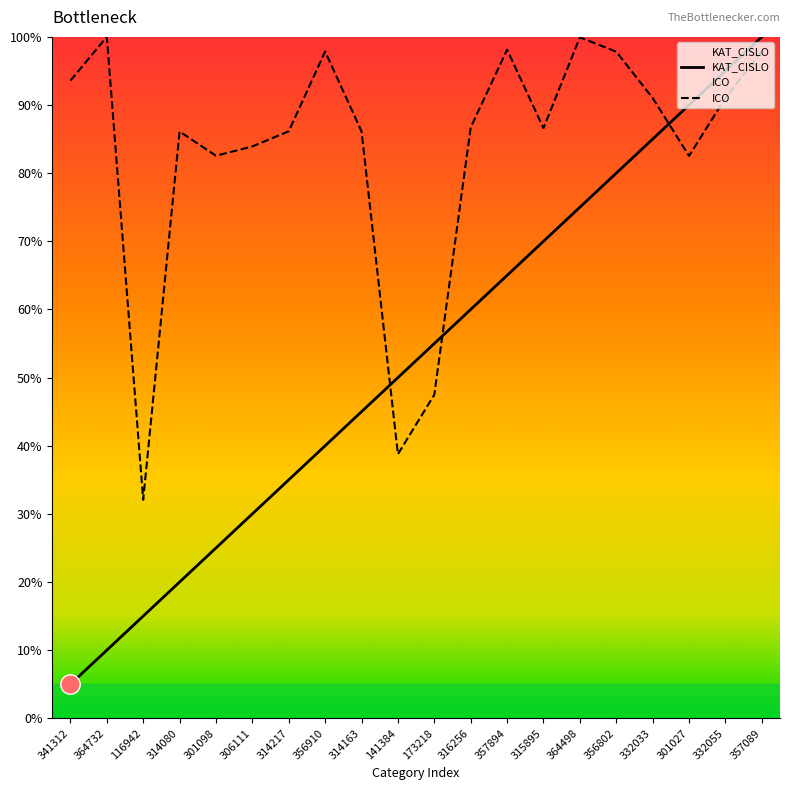

Rank the series by their average value, from highest to lowest.

ICO, KAT_CISLO